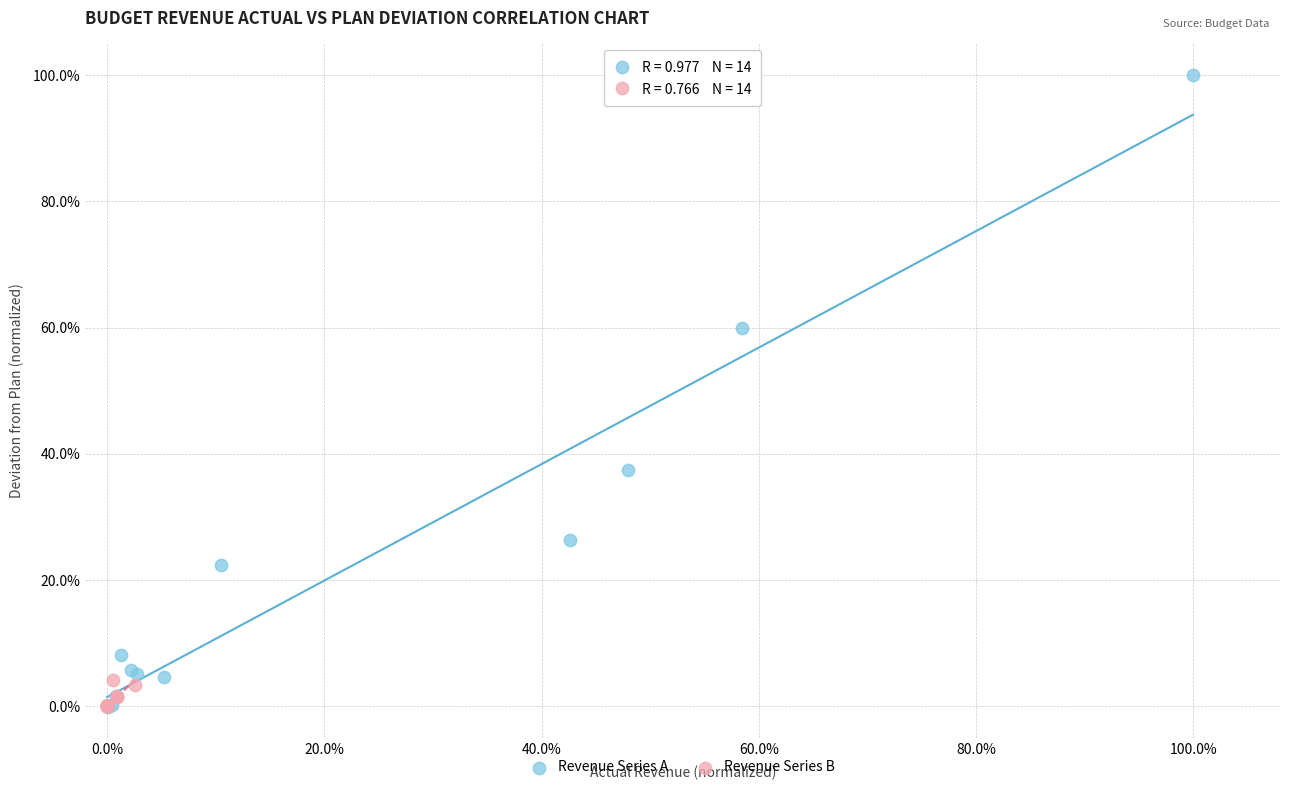

What are all the series names shown in the legend?

Revenue Series A, Revenue Series B